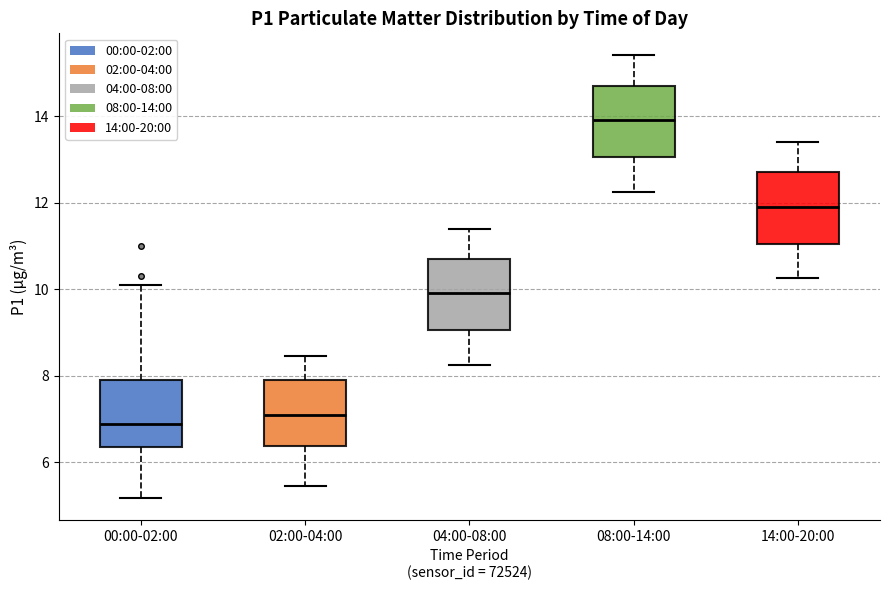

Which box's median line is the lowest?

00:00-02:00